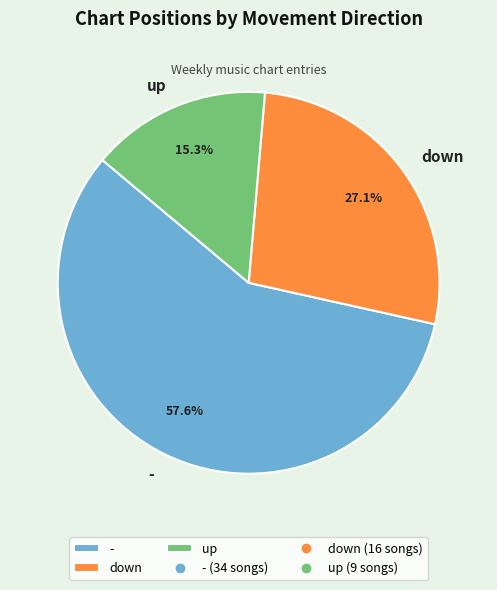

To the nearest percent, what portion does up represent?

15%